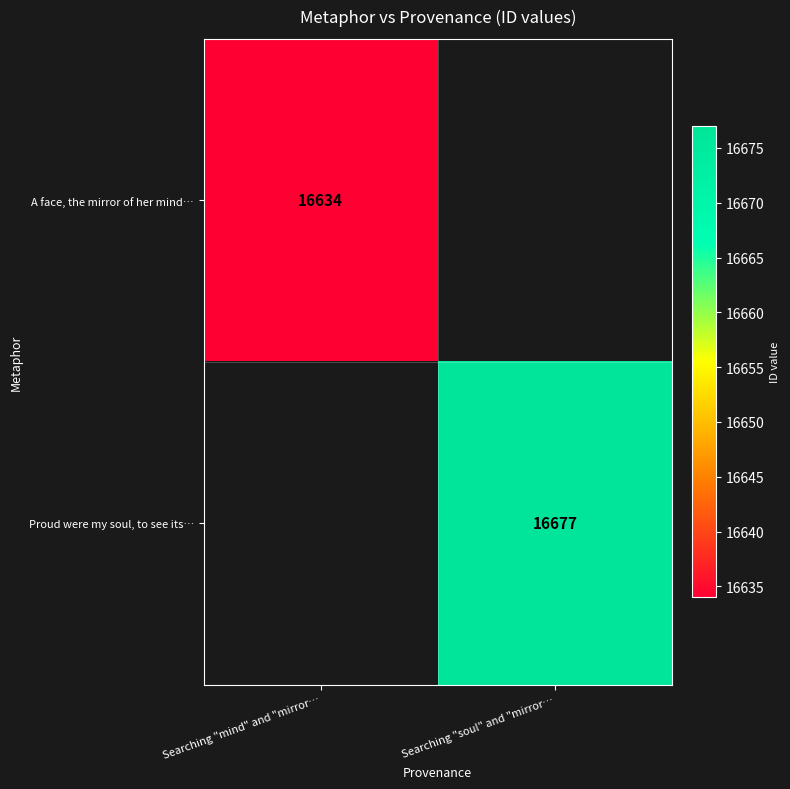

Which label corresponds to the smallest value in the chart?

Searching "mind" and "mirror…